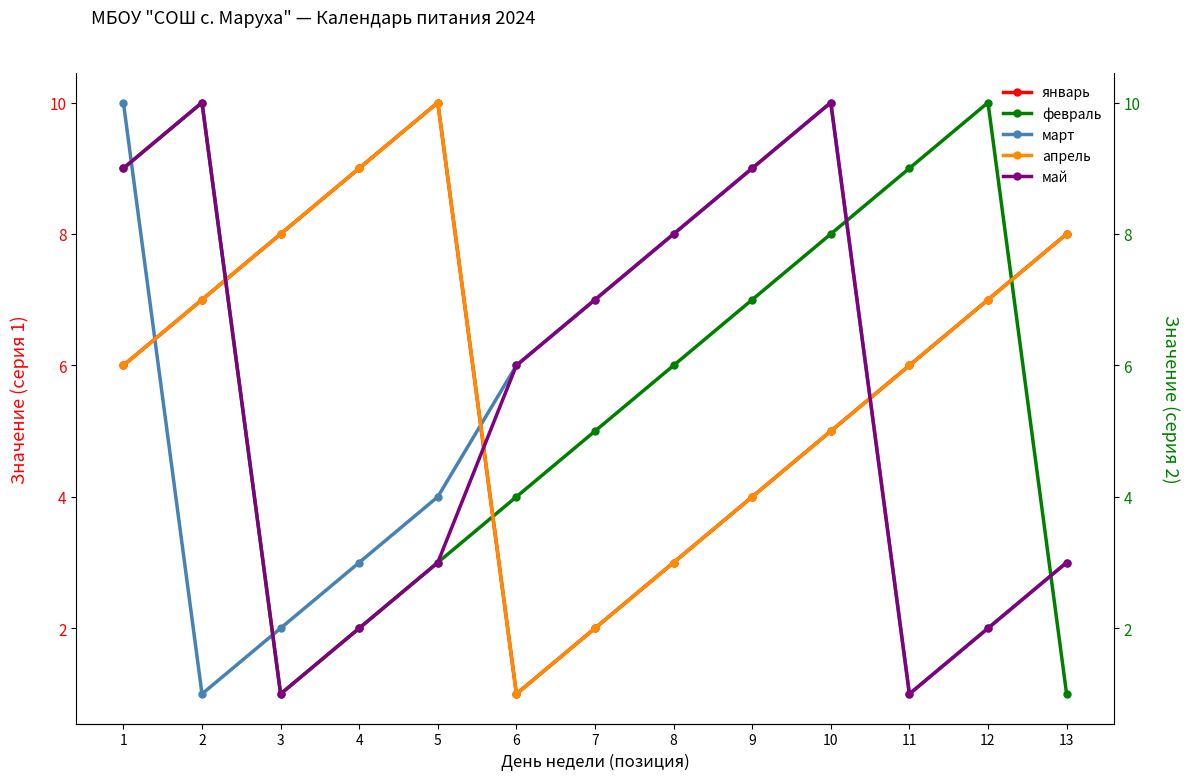

Reading left to right, what are all the values shown in this chart?

январь: 6	7	8	9	10	1	2	3	4	5	6	7	8
февраль: 9	10	1	2	3	4	5	6	7	8	9	10	1
март: 10	1	2	3	4	6	7	8	9	10	1	2	3
апрель: 6	7	8	9	10	1	2	3	4	5	6	7	8
май: 9	10	1	2	3	6	7	8	9	10	1	2	3